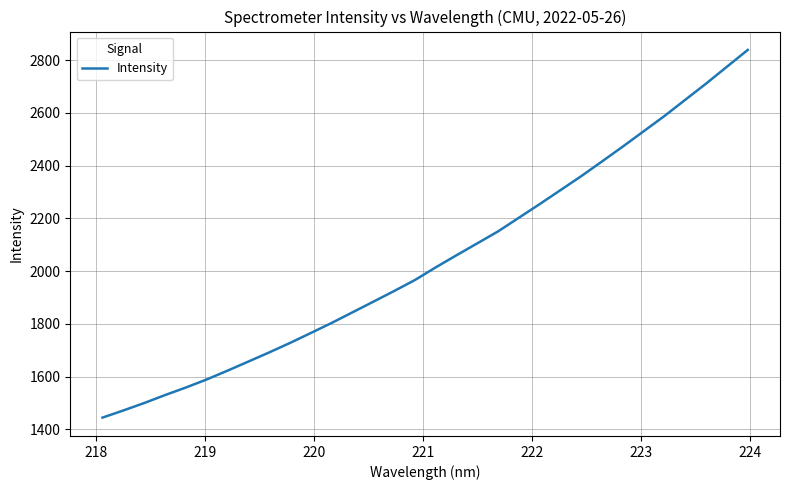

What is the smallest value displayed?

1444.5